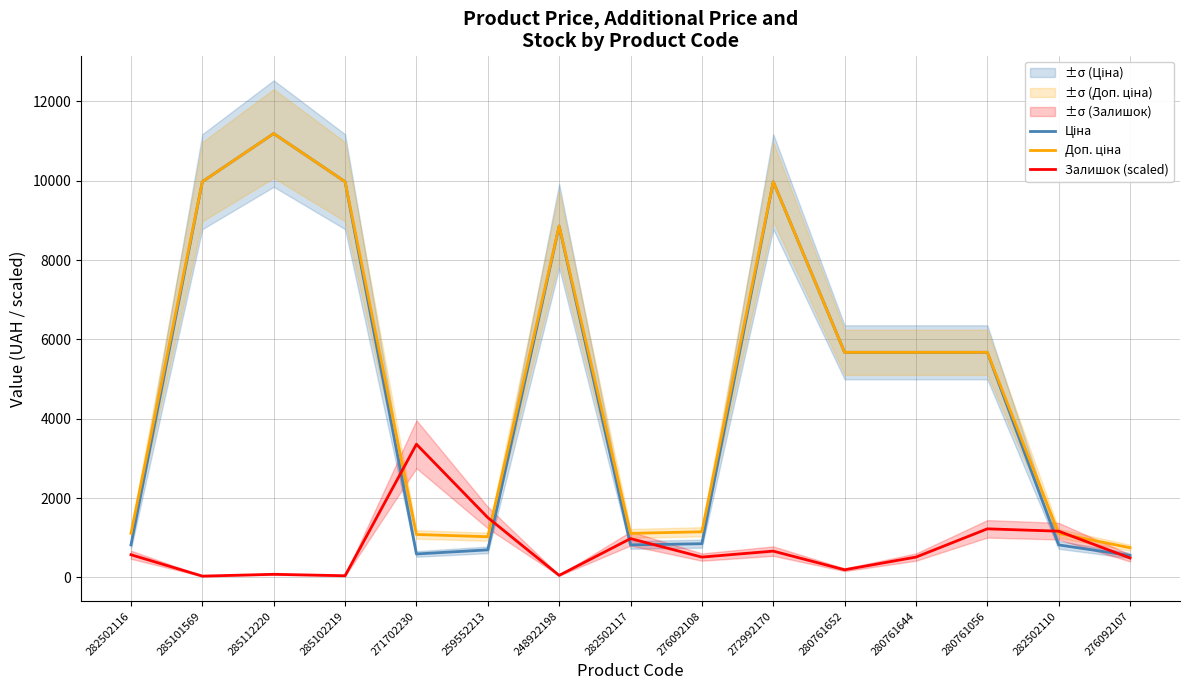

How many data points in Залишок (scaled) are above 511?

9